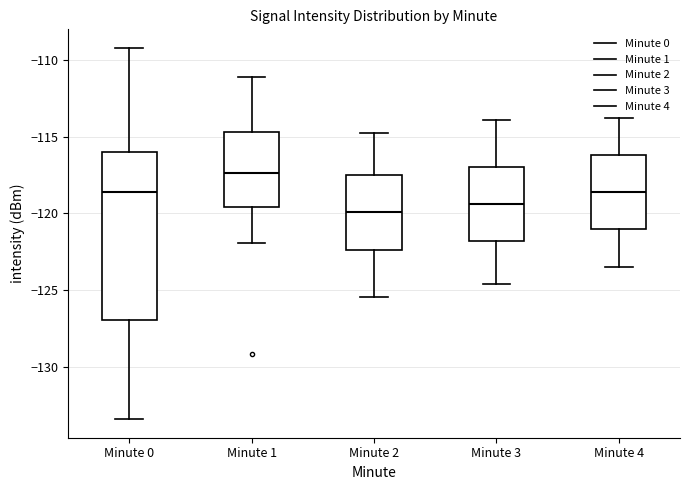

Reading left to right, transcribe this box plot: for each box, give where its median line is, the range the box spans, and where its two whiskers end, as read against the y-axis. The values are not printed on the chart, so give them approximately, as read against the axis.

Minute 0: median -118.5, box -127.0 to -116.0, whiskers -133.5 to -109.0
Minute 1: median -117.5, box -119.5 to -114.5, whiskers -122.0 to -111.0
Minute 2: median -120.0, box -122.5 to -117.5, whiskers -125.5 to -115.0
Minute 3: median -119.5, box -122.0 to -117.0, whiskers -124.5 to -114.0
Minute 4: median -118.5, box -121.0 to -116.0, whiskers -123.5 to -114.0